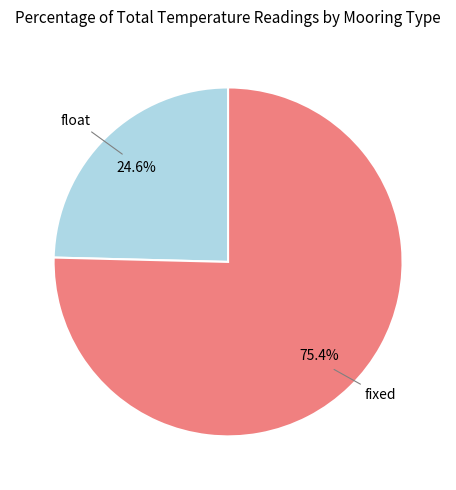

Does any single category account for the majority?

Yes